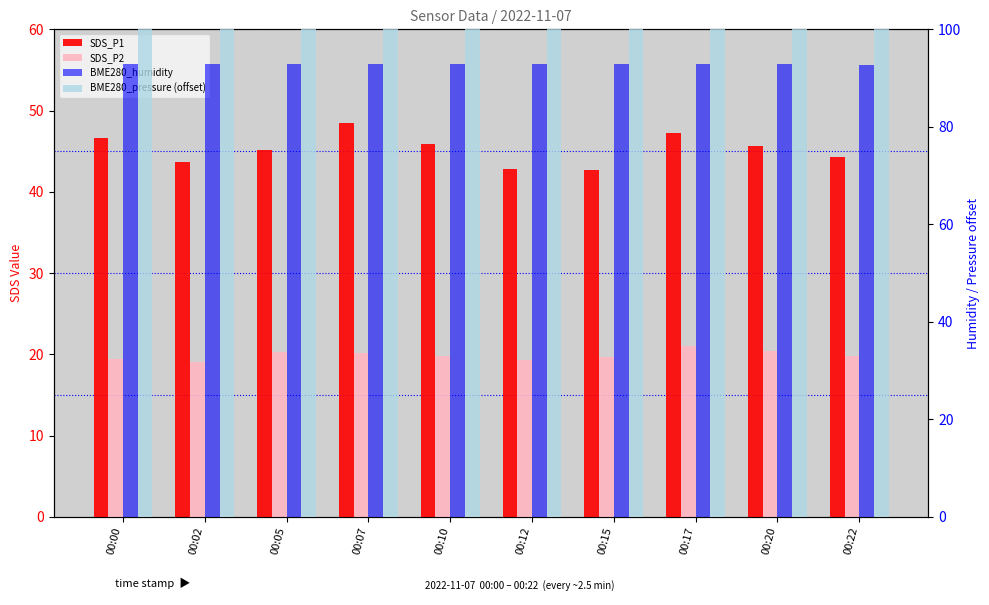

At which category is the sum across all series the highest?

00:17